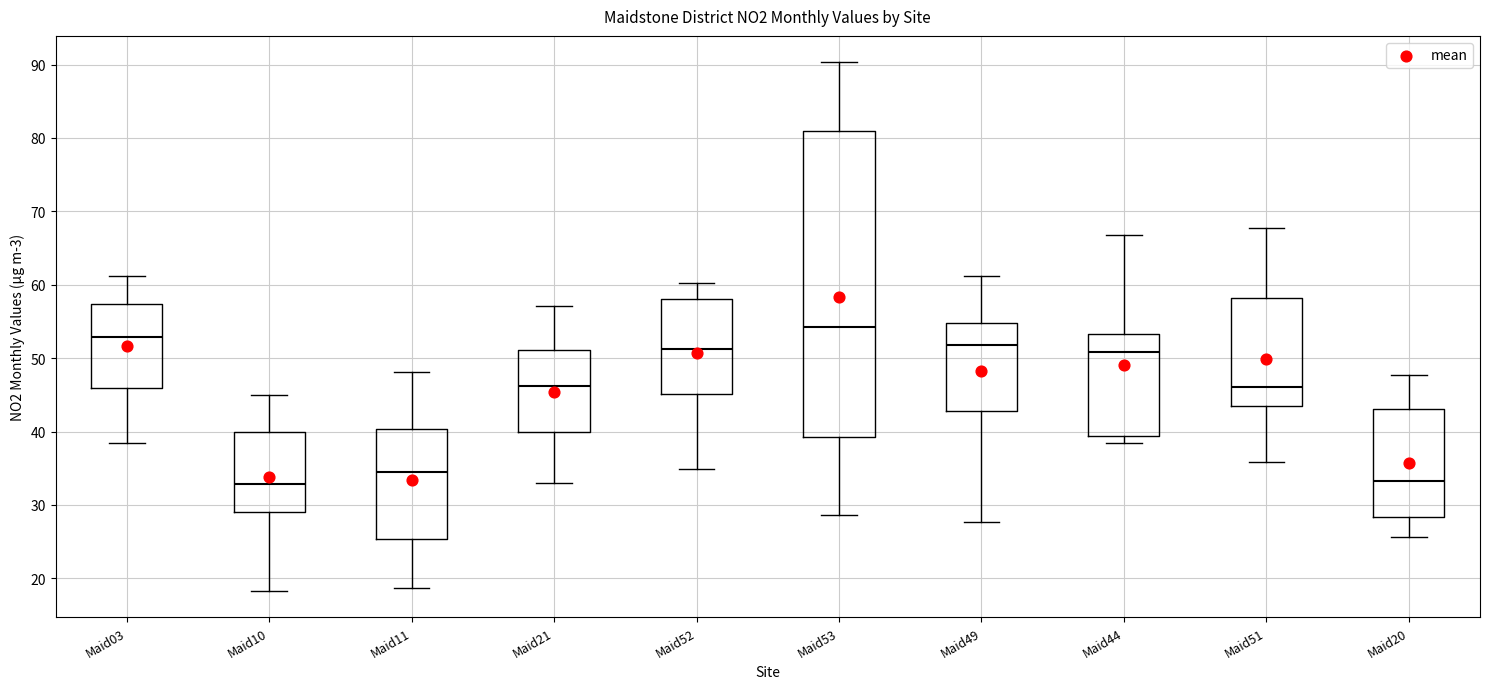

Reading left to right, read every box against the y-axis: the position of its median line, the range the box covers, and the ends of its whiskers. The values are not printed on the chart, so give them approximately, as read against the axis.

Maid03: median 53, box 46 to 57, whiskers 38 to 61
Maid10: median 33, box 29 to 40, whiskers 18 to 45
Maid11: median 34, box 25 to 40, whiskers 19 to 48
Maid21: median 46, box 40 to 51, whiskers 33 to 57
Maid52: median 51, box 45 to 58, whiskers 35 to 60
Maid53: median 54, box 39 to 81, whiskers 29 to 90
Maid49: median 52, box 43 to 55, whiskers 28 to 61
Maid44: median 51, box 39 to 53, whiskers 39 (just below the box's lower edge) to 67
Maid51: median 46, box 44 to 58, whiskers 36 to 68
Maid20: median 33, box 28 to 43, whiskers 26 to 48